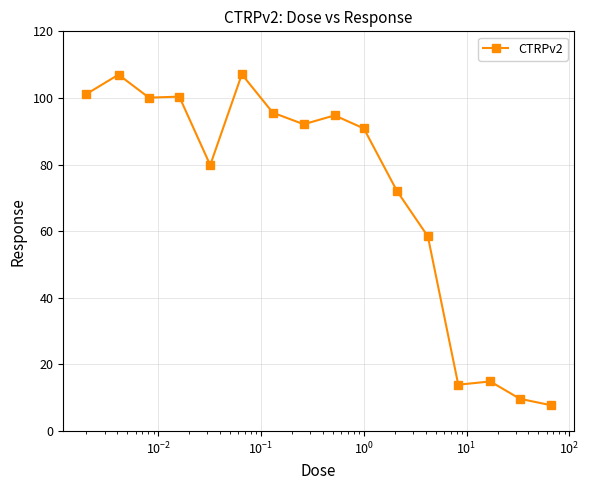

Is this an area chart (filled region under the line)?

No